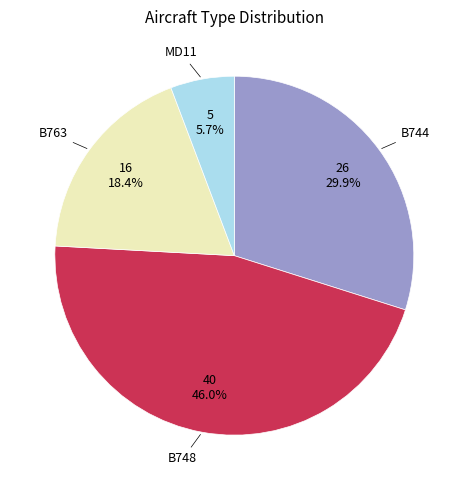

Does any single category account for the majority?

No